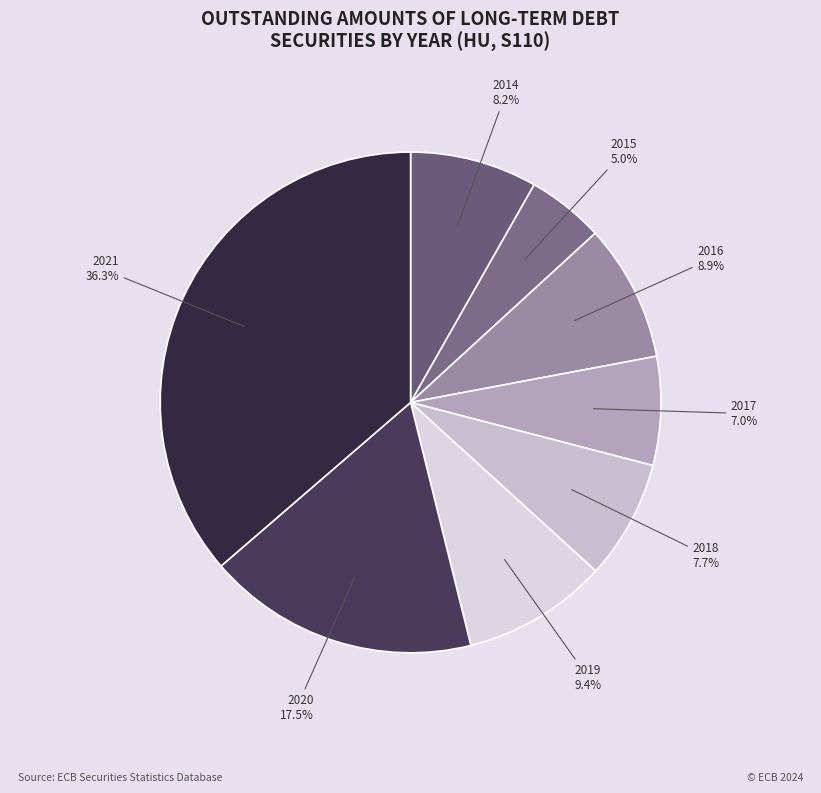

Approximately how many times larger is the value at 2020 compared to 2019?

1.9